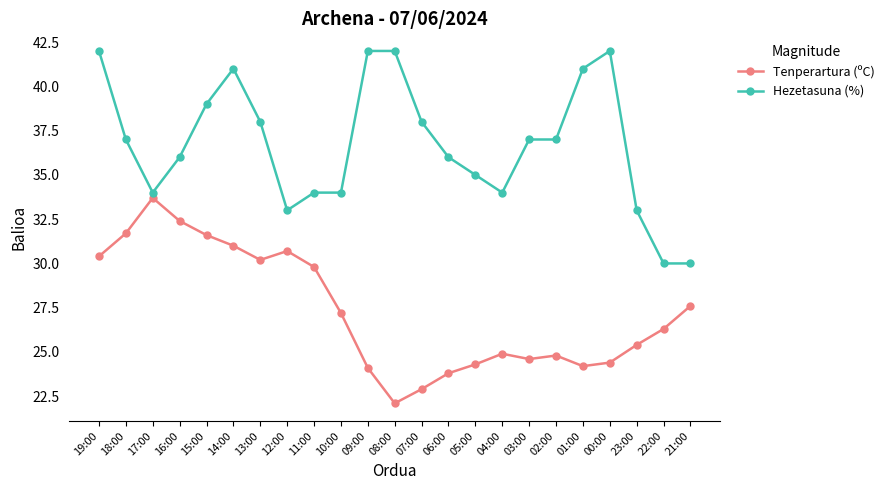

True or false: Hezetasuna (%) and Tenperartura (ºC) cross at least once.

False